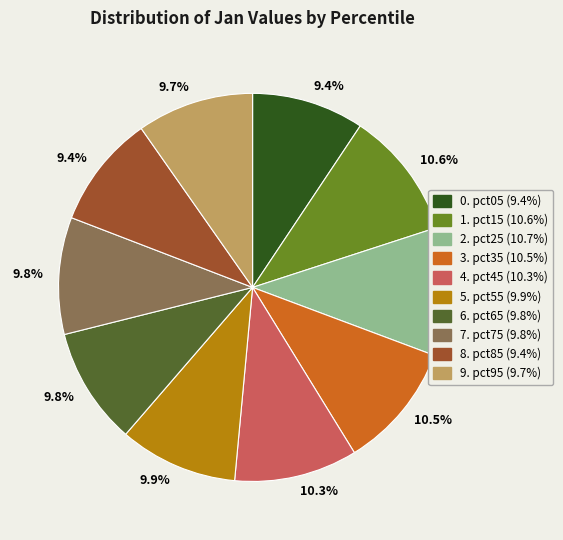

Is there a majority slice in this chart?

No